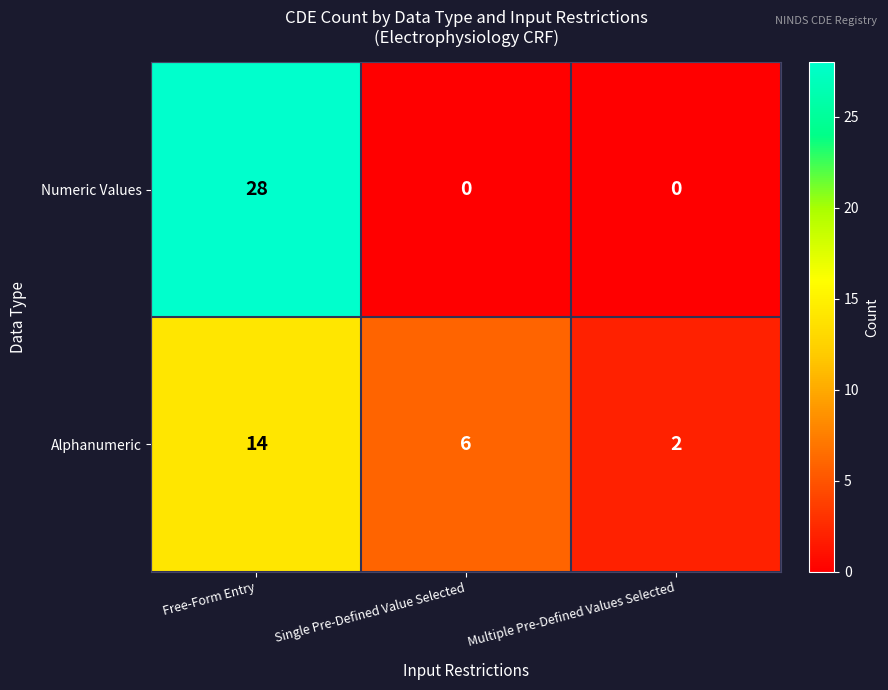

What is the difference between the second highest and minimum values in the Alphanumeric series?

4